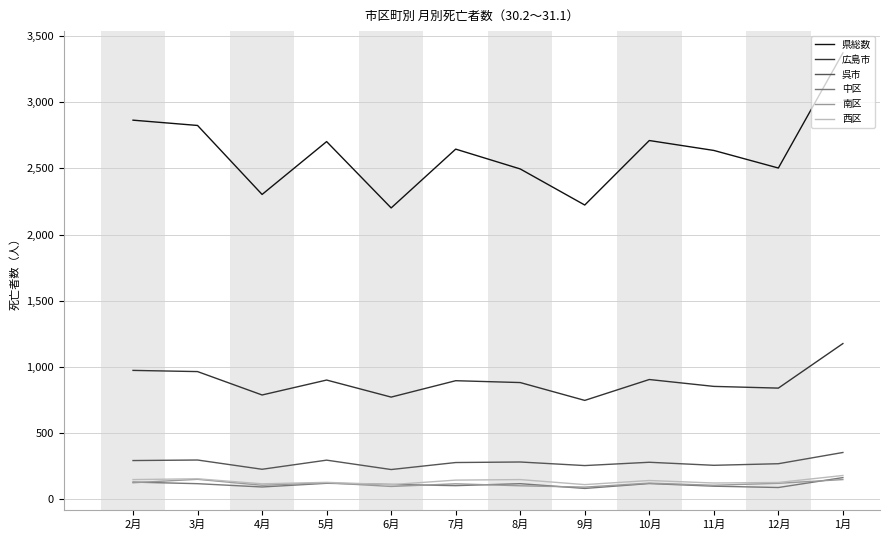

What is the minimum value for 呉市?

222